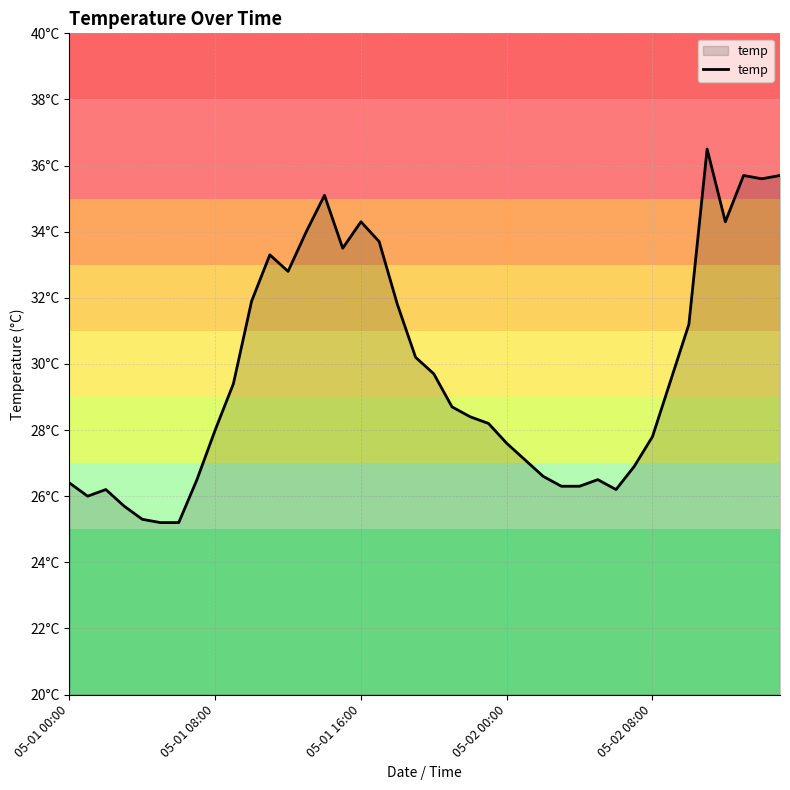

Does the chart display data point markers on the line(s)?

No